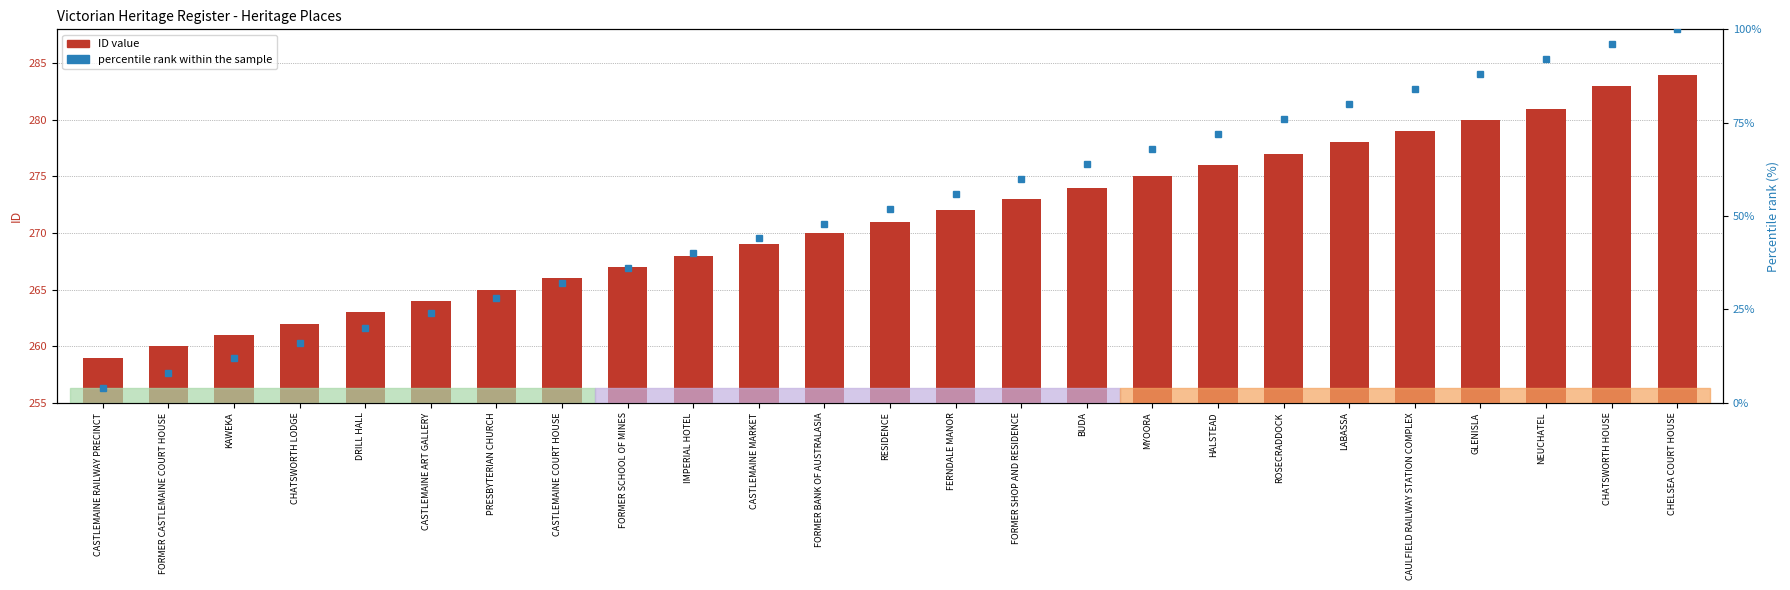

What is the maximum value for ID value?

284.0